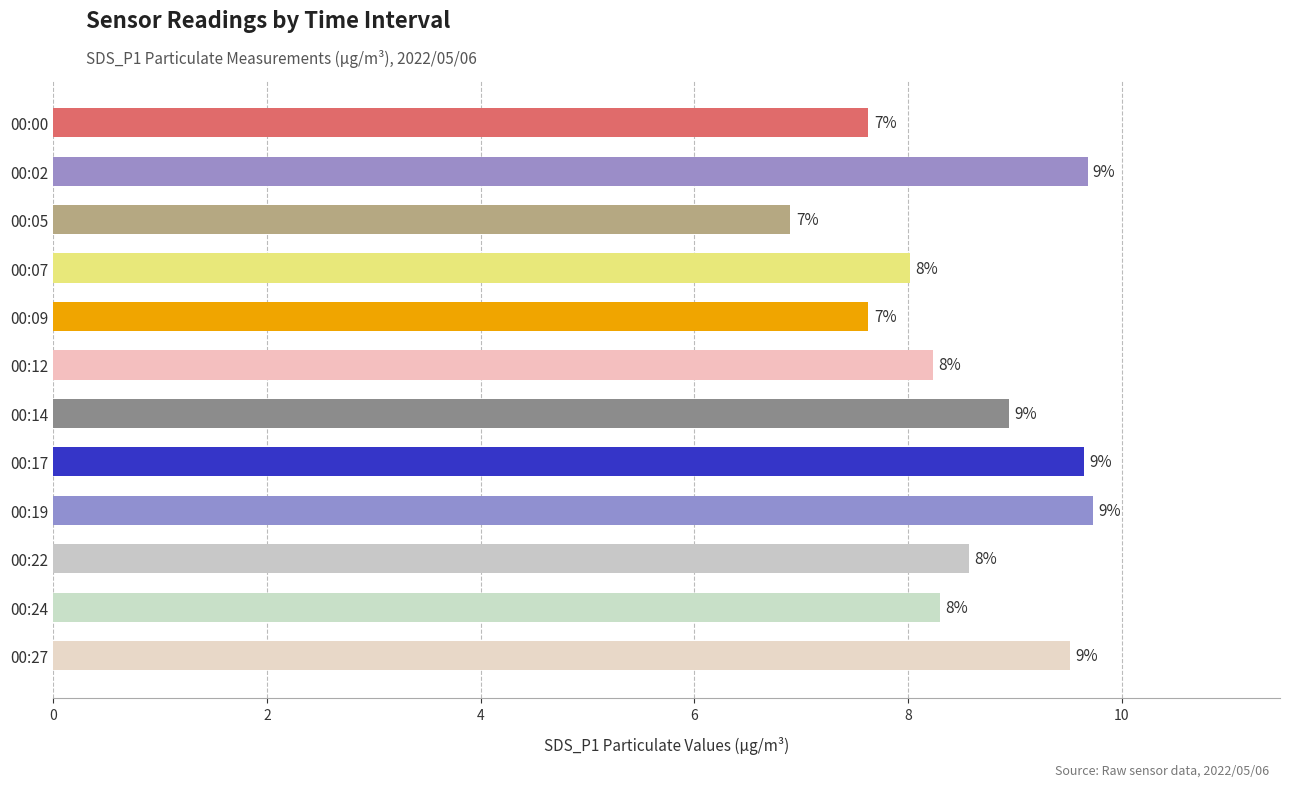

What is the value of the 11th bar from the top?

8.3